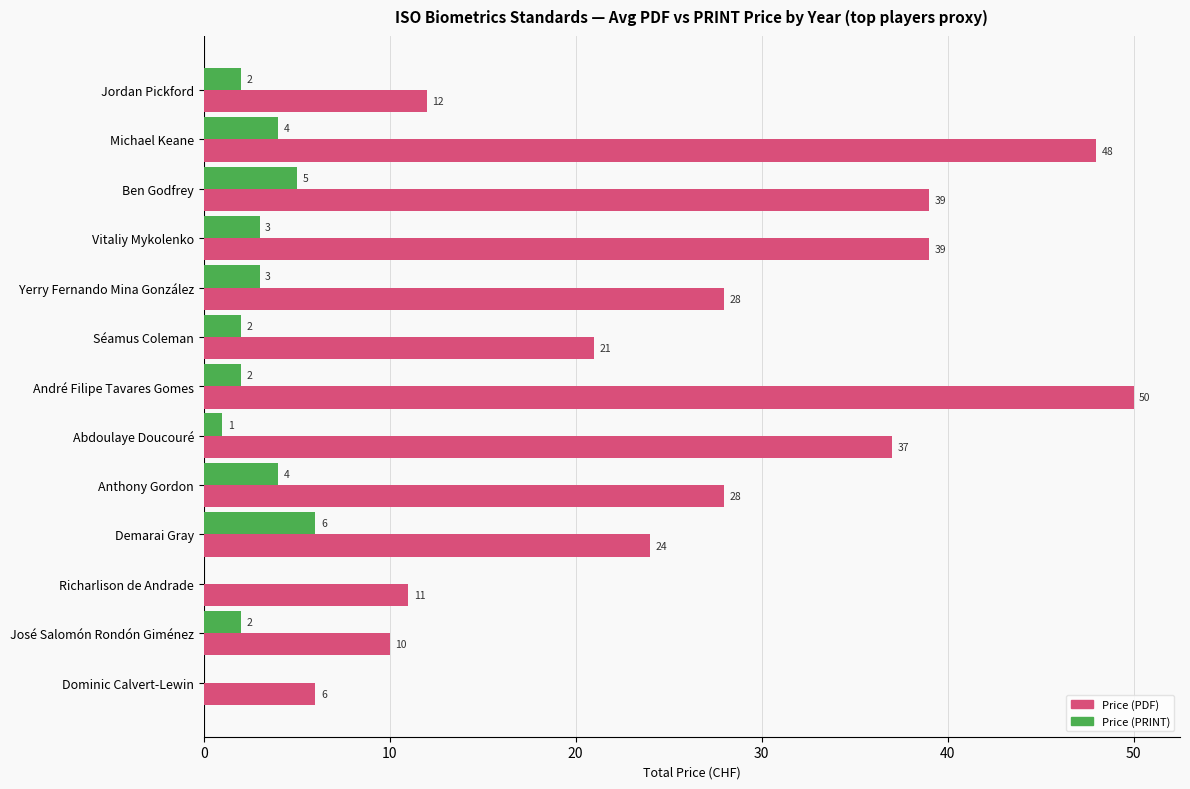

Which label corresponds to the largest value in the chart?

André Filipe Tavares Gomes